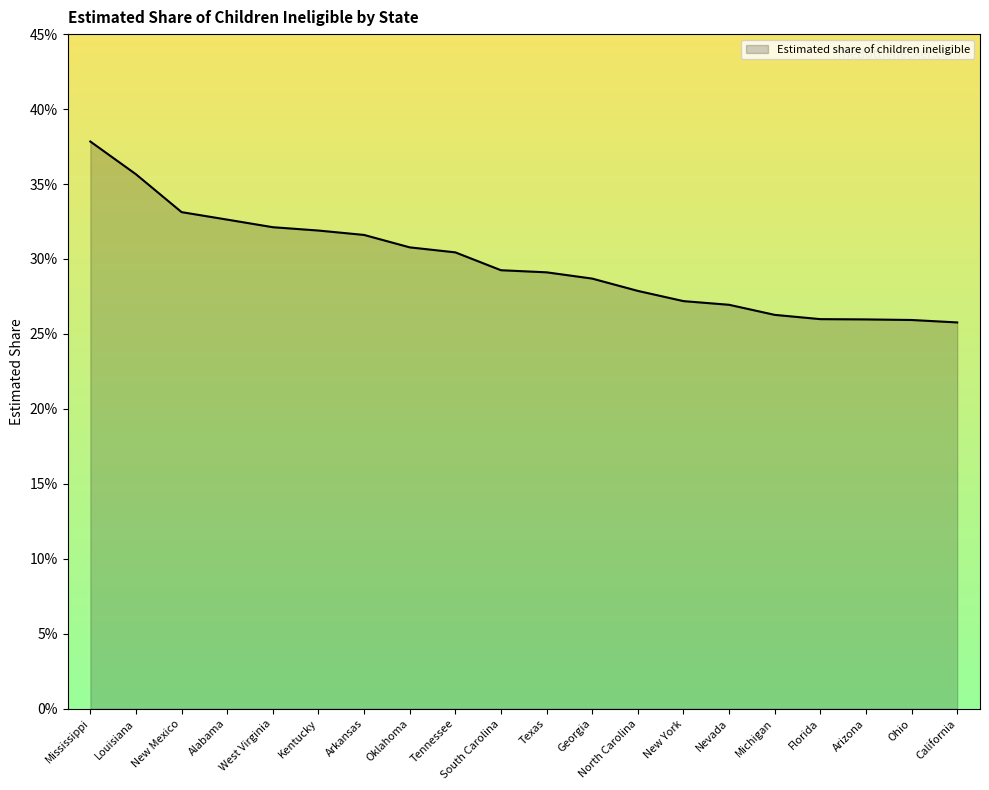

Reading left to right, list all the values displayed in this chart.

0.4	0.4	0.3	0.3	0.3	0.3	0.3	0.3	0.3	0.3	0.3	0.3	0.3	0.3	0.3	0.3	0.3	0.3	0.3	0.3